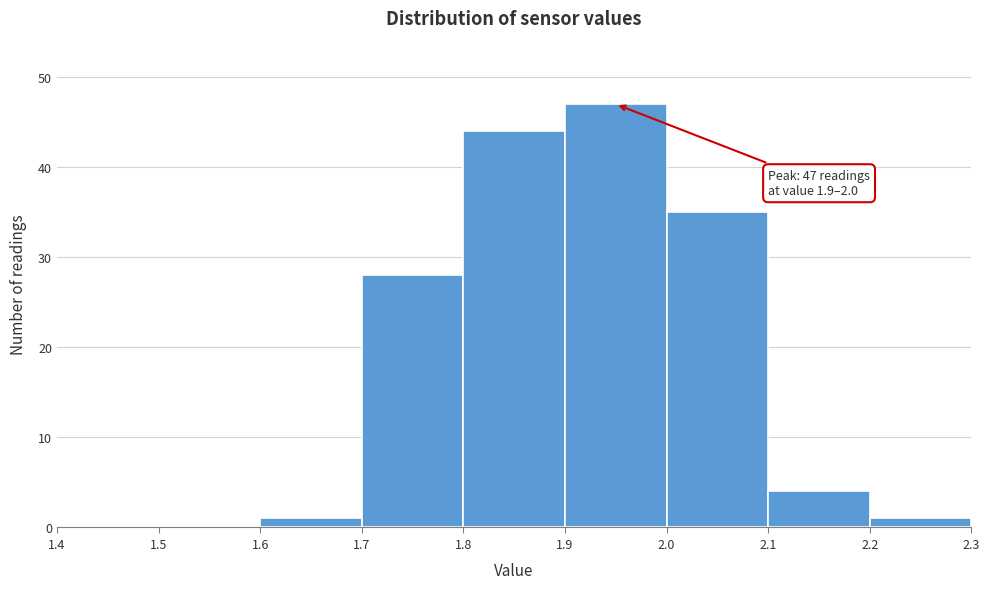

Which range on the x-axis has the tallest bar?

1.9 to 2.0